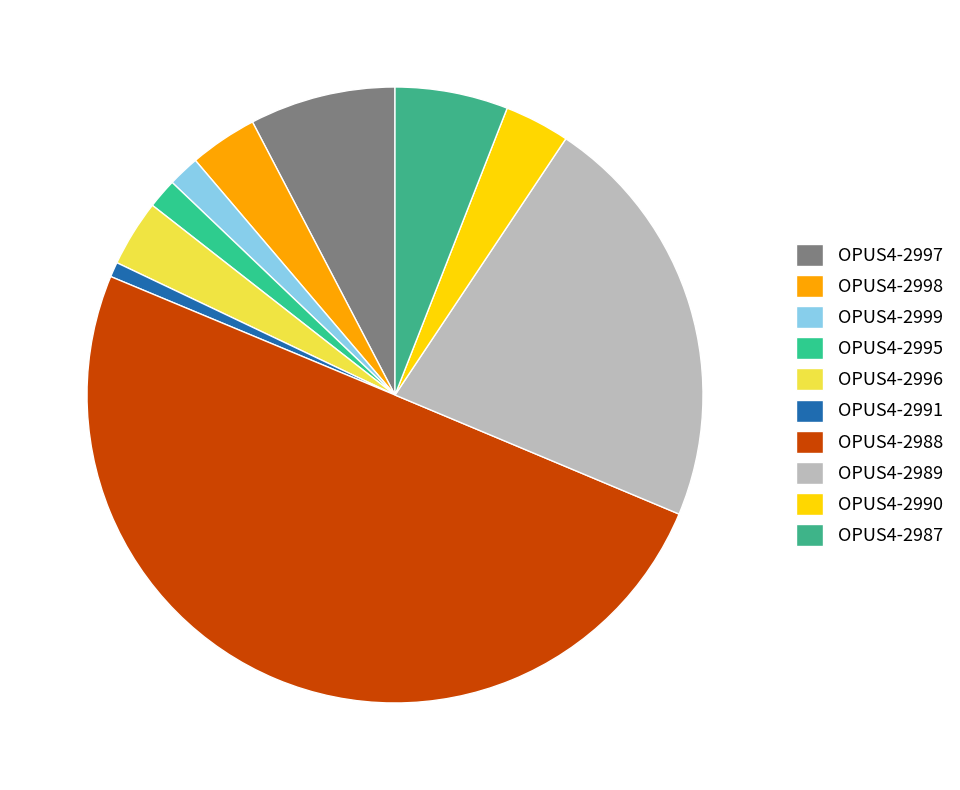

How many slices are in this pie chart?

10